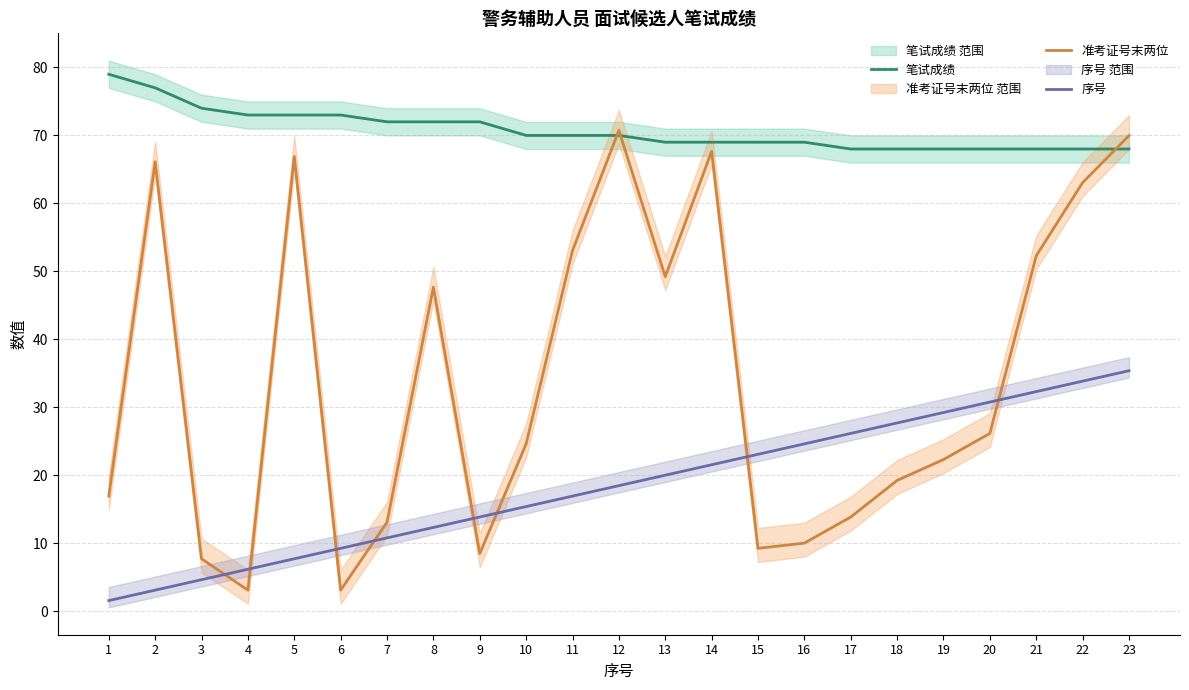

Reading left to right, extract all data points from this chart.

笔试成绩: 1=79.0	2=77.0	3=74.0	4=73.0	5=73.0	6=73.0	7=72.0	8=72.0	9=72.0	10=70.0	11=70.0	12=70.0	13=69.0	14=69.0	15=69.0	16=69.0	17=68.0	18=68.0	19=68.0	20=68.0	21=68.0	22=68.0	23=68.0
准考证号末两位: 1=16.9	2=66.1	3=7.7	4=3.1	5=66.9	6=3.1	7=13.1	8=47.7	9=8.5	10=24.6	11=53.1	12=70.7	13=49.2	14=67.7	15=9.2	16=10.0	17=13.8	18=19.2	19=22.3	20=26.1	21=52.3	22=63.1	23=70.0
序号: 1=1.5	2=3.1	3=4.6	4=6.2	5=7.7	6=9.2	7=10.8	8=12.3	9=13.8	10=15.4	11=16.9	12=18.5	13=20.0	14=21.5	15=23.1	16=24.6	17=26.1	18=27.7	19=29.2	20=30.8	21=32.3	22=33.8	23=35.4